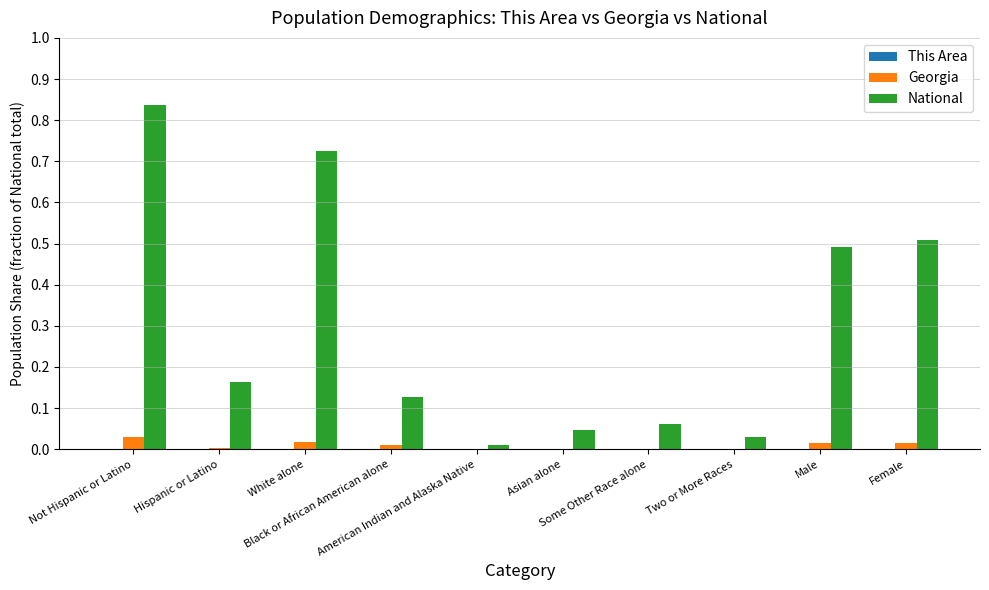

Between Hispanic or Latino and Male, which series saw the biggest shift?

National